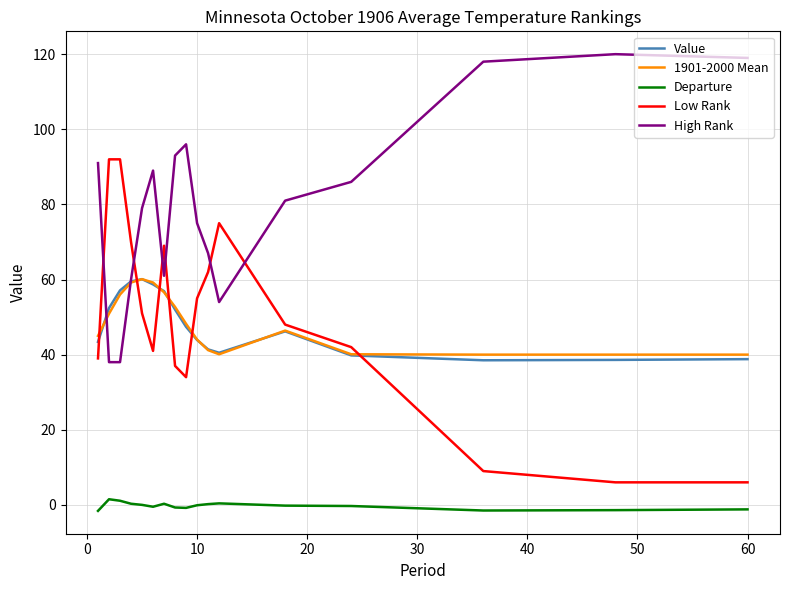

What is the lowest value of the High Rank series?

38.0